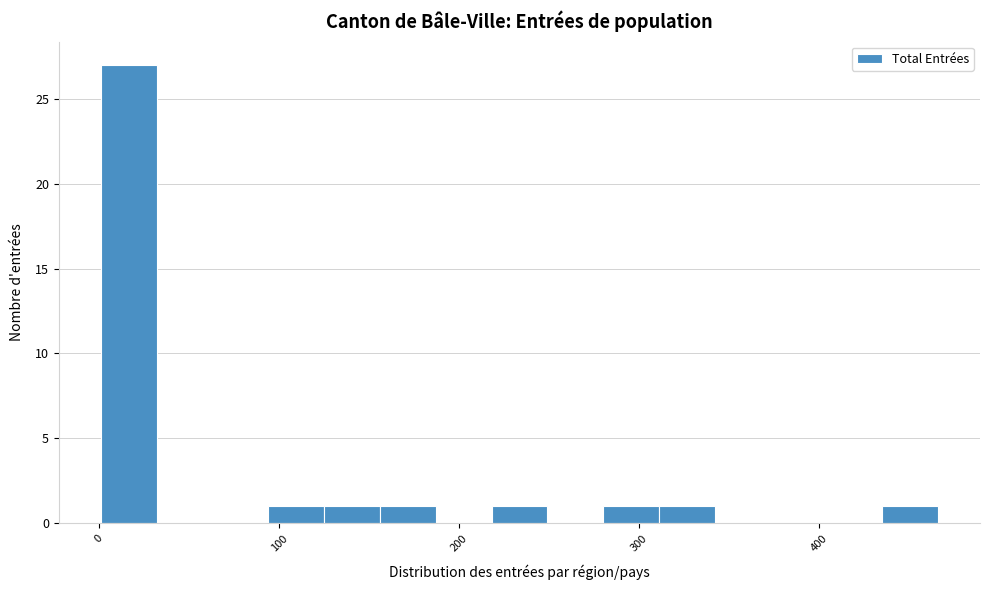

Read against the x-axis, roughly where is the centre of the tallest bar?

20